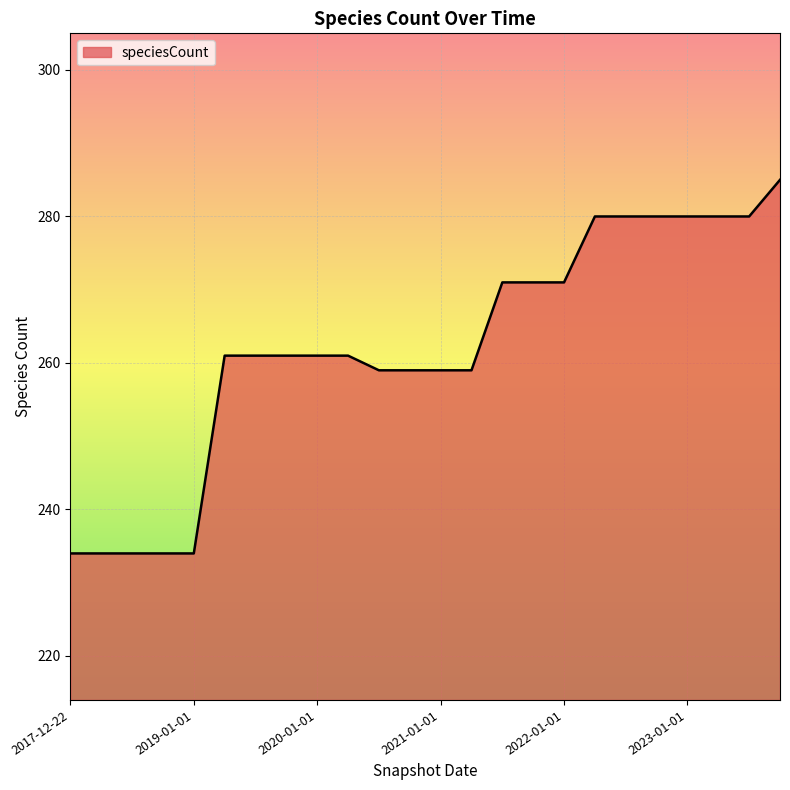

What is the average value?

262